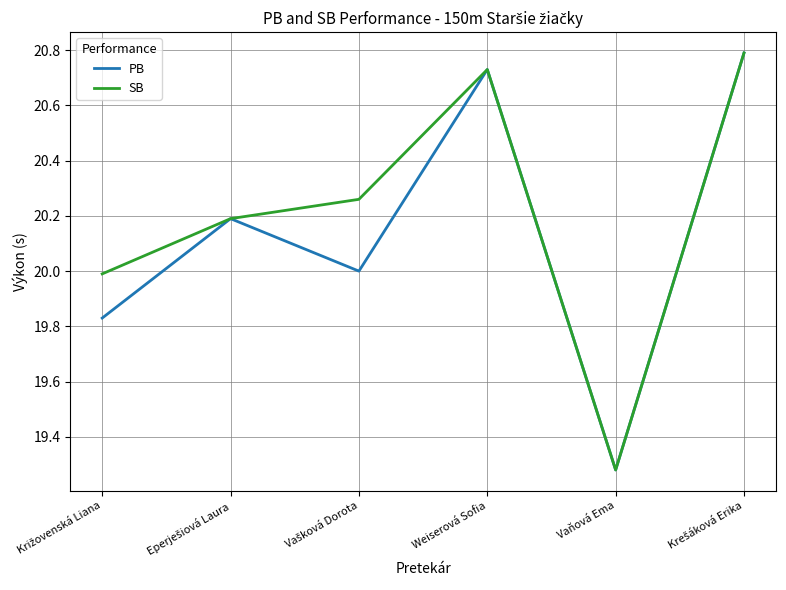

Is it true that SB equals 9.1 at Vaňová Ema?

False